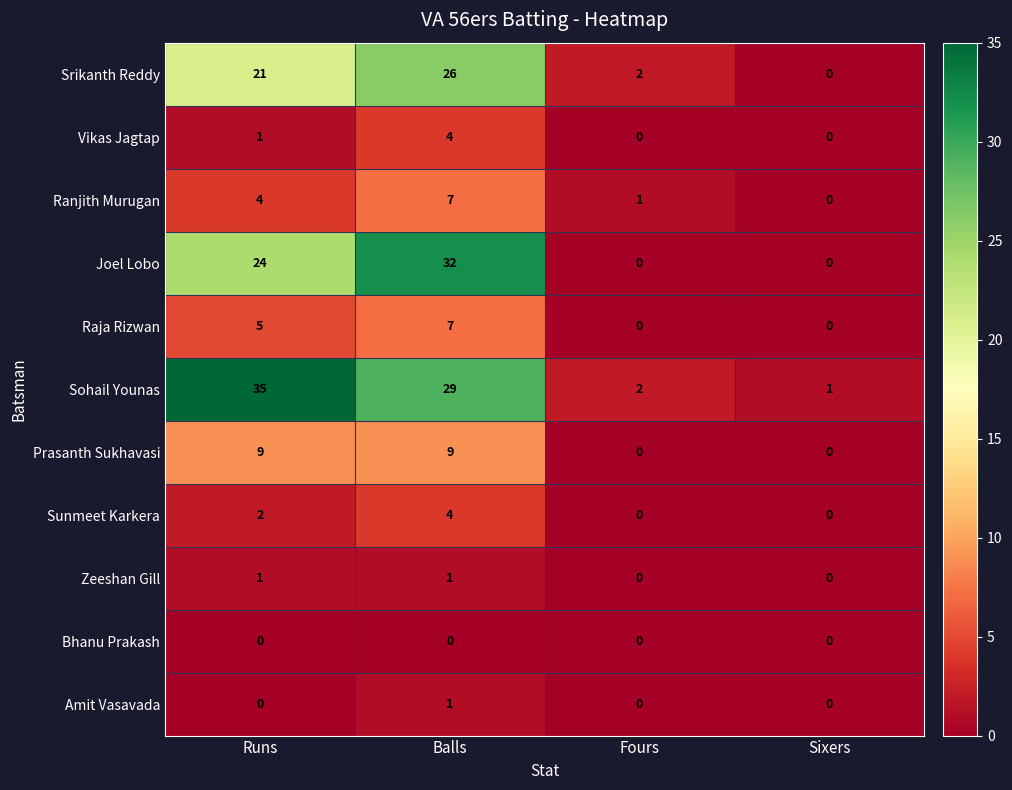

What is the total value across all series at Runs?

102